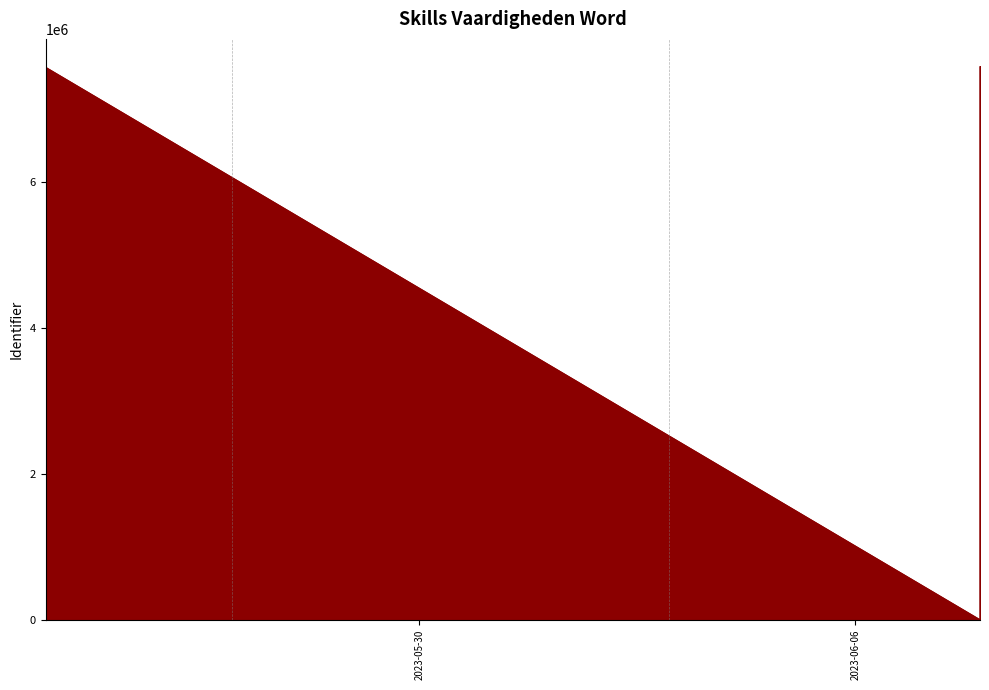

Where does the data first go above 7167722?

Inleiding (voordat je echt begint)